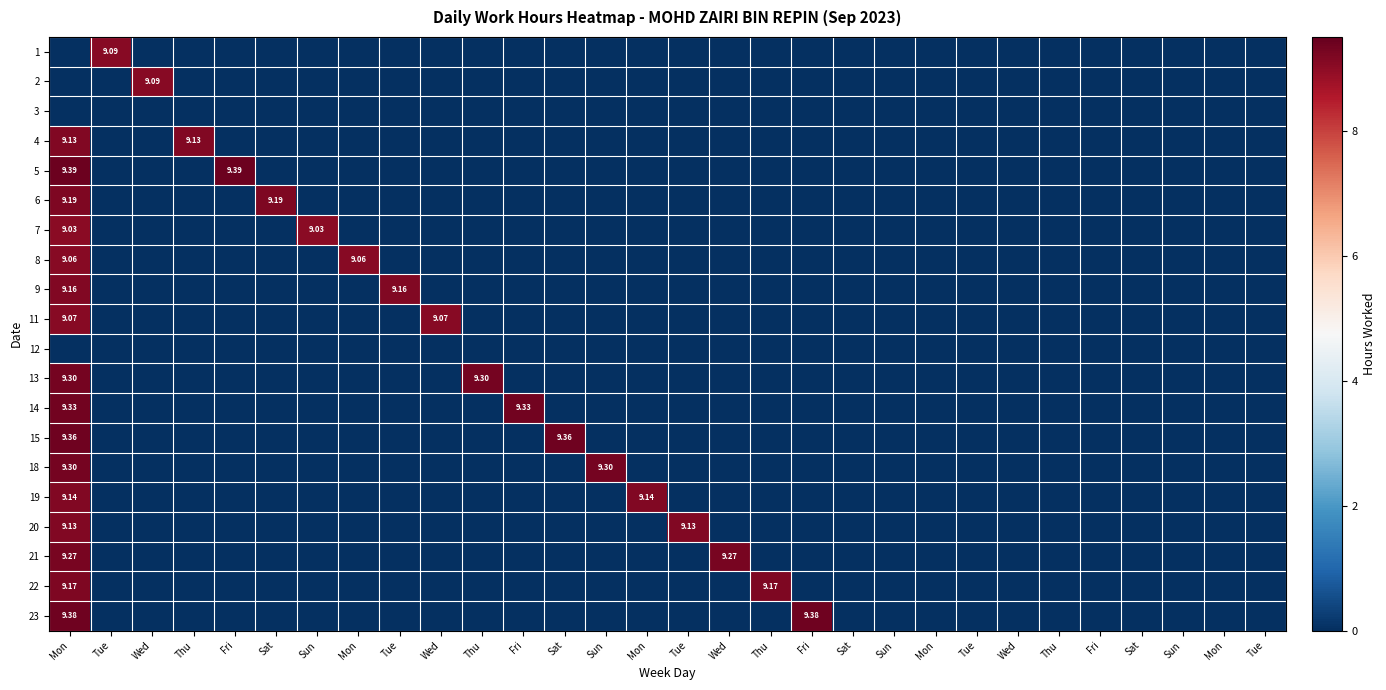

How many values in 18 are above zero?

2